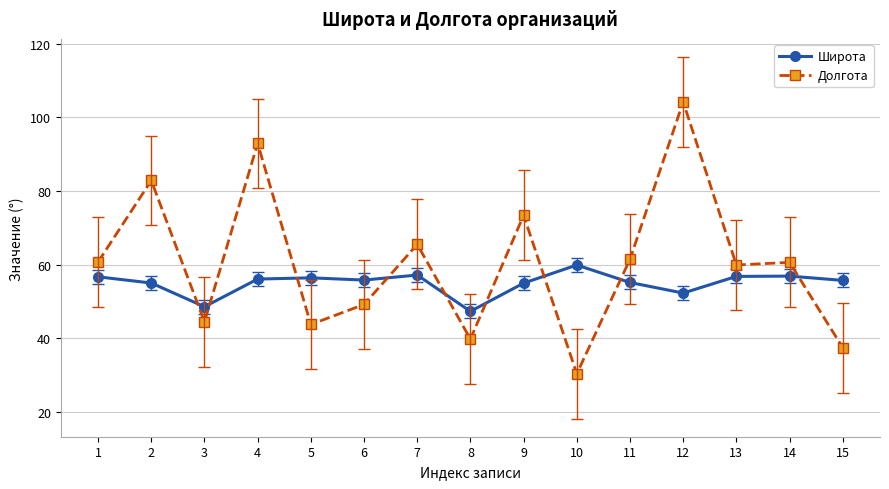

What is the spread (max minus min) of values at 12?

52.0